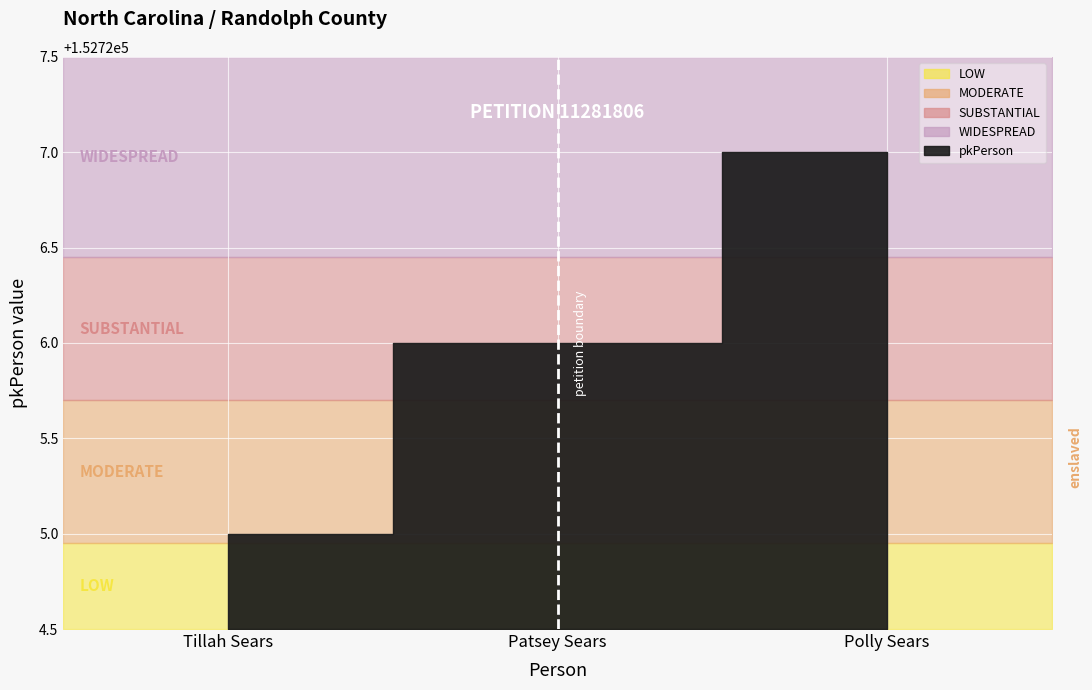

What is the smallest value displayed?

152725